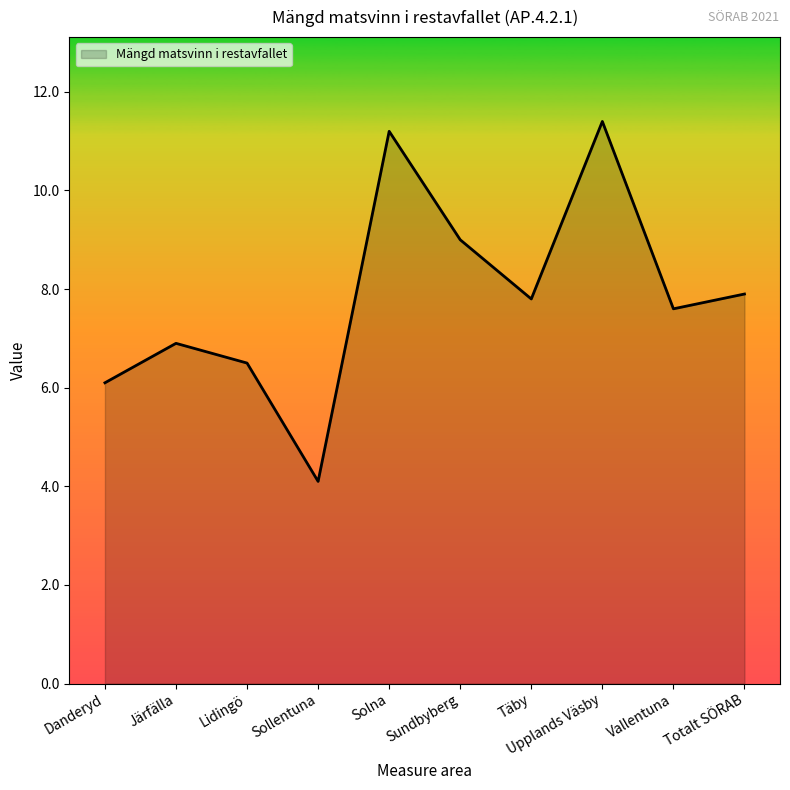

What is the difference between the values at Täby and Vallentuna?

0.2